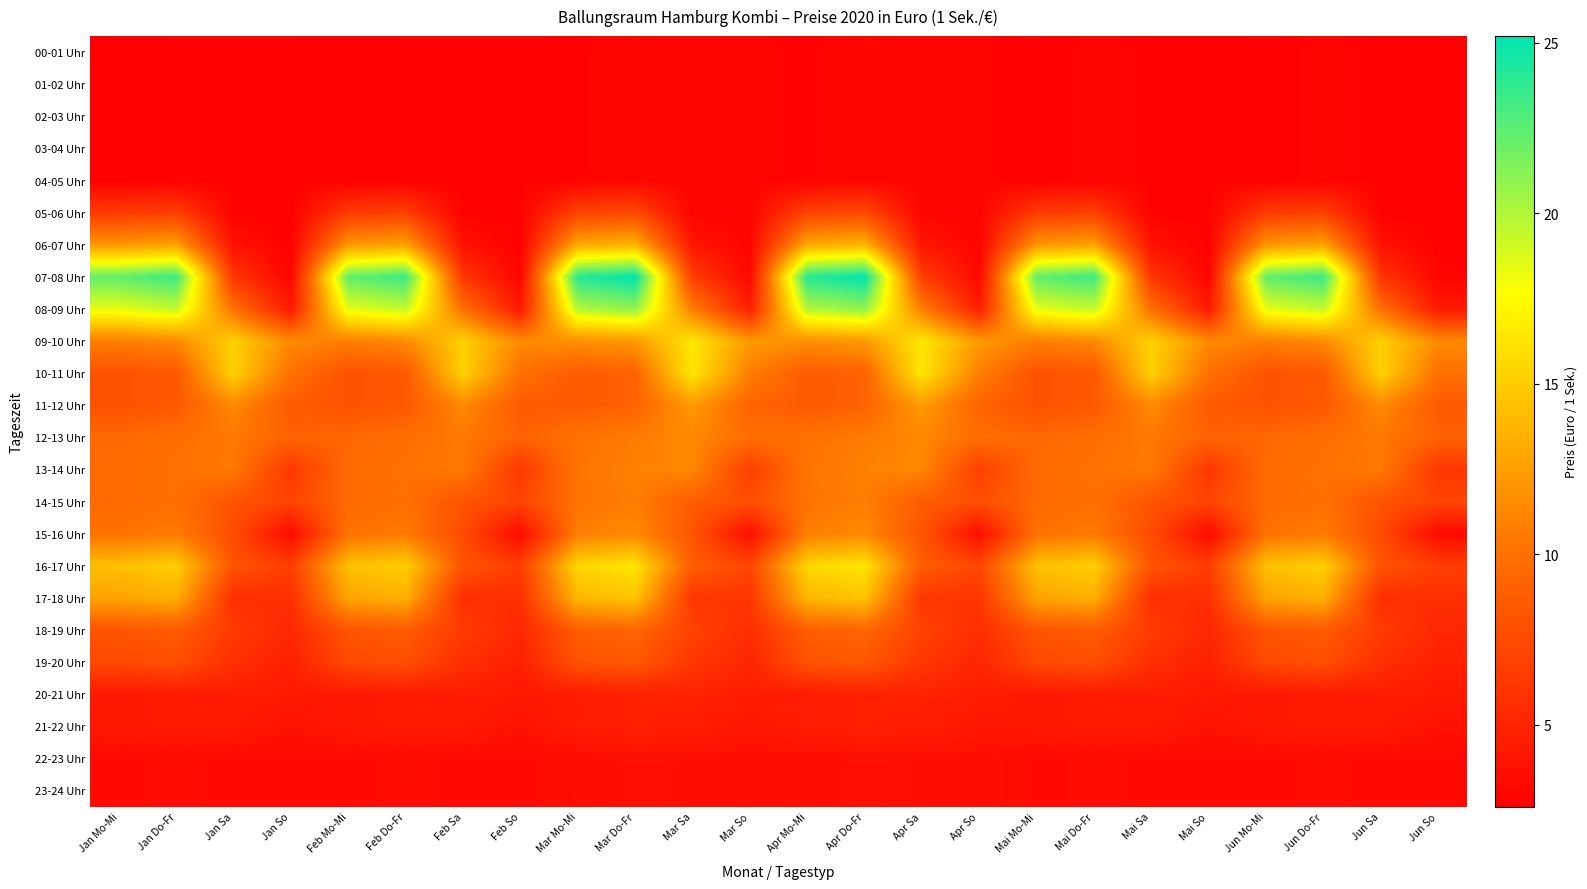

Reading left to right, what are all the values shown in this chart?

00-01 Uhr: Jan Mo-Mi=2.6	Jan Do-Fr=2.7	Jan Sa=2.7	Jan So=2.7	Feb Mo-Mi=2.6	Feb Do-Fr=2.7	Feb Sa=2.7	Feb So=2.7	Mar Mo-Mi=2.8	Mar Do-Fr=3.0	Mar Sa=2.9	Mar So=2.9	Apr Mo-Mi=2.8	Apr Do-Fr=3.0	Apr Sa=2.9	Apr So=2.9	Mai Mo-Mi=2.7	Mai Do-Fr=2.9	Mai Sa=2.8	Mai So=2.8	Jun Mo-Mi=2.7	Jun Do-Fr=2.9	Jun Sa=2.8	Jun So=2.8
01-02 Uhr: Jan Mo-Mi=2.6	Jan Do-Fr=2.7	Jan Sa=2.7	Jan So=2.7	Feb Mo-Mi=2.6	Feb Do-Fr=2.7	Feb Sa=2.7	Feb So=2.7	Mar Mo-Mi=2.8	Mar Do-Fr=3.0	Mar Sa=2.9	Mar So=2.9	Apr Mo-Mi=2.8	Apr Do-Fr=3.0	Apr Sa=2.9	Apr So=2.9	Mai Mo-Mi=2.7	Mai Do-Fr=2.9	Mai Sa=2.8	Mai So=2.8	Jun Mo-Mi=2.7	Jun Do-Fr=2.9	Jun Sa=2.8	Jun So=2.8
02-03 Uhr: Jan Mo-Mi=2.6	Jan Do-Fr=2.7	Jan Sa=2.7	Jan So=2.7	Feb Mo-Mi=2.6	Feb Do-Fr=2.7	Feb Sa=2.7	Feb So=2.7	Mar Mo-Mi=2.8	Mar Do-Fr=3.0	Mar Sa=2.9	Mar So=2.9	Apr Mo-Mi=2.8	Apr Do-Fr=3.0	Apr Sa=2.9	Apr So=2.9	Mai Mo-Mi=2.7	Mai Do-Fr=2.9	Mai Sa=2.8	Mai So=2.8	Jun Mo-Mi=2.7	Jun Do-Fr=2.9	Jun Sa=2.8	Jun So=2.8
03-04 Uhr: Jan Mo-Mi=2.6	Jan Do-Fr=2.7	Jan Sa=2.7	Jan So=2.7	Feb Mo-Mi=2.6	Feb Do-Fr=2.7	Feb Sa=2.7	Feb So=2.7	Mar Mo-Mi=2.8	Mar Do-Fr=3.0	Mar Sa=2.9	Mar So=2.9	Apr Mo-Mi=2.8	Apr Do-Fr=3.0	Apr Sa=2.9	Apr So=2.9	Mai Mo-Mi=2.7	Mai Do-Fr=2.9	Mai Sa=2.8	Mai So=2.8	Jun Mo-Mi=2.7	Jun Do-Fr=2.9	Jun Sa=2.8	Jun So=2.8
04-05 Uhr: Jan Mo-Mi=2.6	Jan Do-Fr=2.7	Jan Sa=2.7	Jan So=2.7	Feb Mo-Mi=2.6	Feb Do-Fr=2.7	Feb Sa=2.7	Feb So=2.7	Mar Mo-Mi=2.8	Mar Do-Fr=3.0	Mar Sa=2.9	Mar So=2.9	Apr Mo-Mi=2.8	Apr Do-Fr=3.0	Apr Sa=2.9	Apr So=2.9	Mai Mo-Mi=2.7	Mai Do-Fr=2.9	Mai Sa=2.8	Mai So=2.8	Jun Mo-Mi=2.7	Jun Do-Fr=2.9	Jun Sa=2.8	Jun So=2.8
05-06 Uhr: Jan Mo-Mi=6.5	Jan Do-Fr=6.8	Jan Sa=2.7	Jan So=2.7	Feb Mo-Mi=6.5	Feb Do-Fr=6.8	Feb Sa=2.7	Feb So=2.7	Mar Mo-Mi=7.0	Mar Do-Fr=7.4	Mar Sa=2.9	Mar So=2.9	Apr Mo-Mi=7.0	Apr Do-Fr=7.4	Apr Sa=2.9	Apr So=2.9	Mai Mo-Mi=6.5	Mai Do-Fr=6.8	Mai Sa=2.7	Mai So=2.7	Jun Mo-Mi=6.5	Jun Do-Fr=6.8	Jun Sa=2.7	Jun So=2.7
06-07 Uhr: Jan Mo-Mi=12.1	Jan Do-Fr=12.7	Jan Sa=3.8	Jan So=2.7	Feb Mo-Mi=12.1	Feb Do-Fr=12.7	Feb Sa=3.8	Feb So=2.7	Mar Mo-Mi=13.1	Mar Do-Fr=13.7	Mar Sa=4.1	Mar So=2.9	Apr Mo-Mi=13.1	Apr Do-Fr=13.7	Apr Sa=4.1	Apr So=2.9	Mai Mo-Mi=12.1	Mai Do-Fr=12.7	Mai Sa=3.8	Mai So=2.7	Jun Mo-Mi=12.1	Jun Do-Fr=12.7	Jun Sa=3.8	Jun So=2.7
07-08 Uhr: Jan Mo-Mi=22.3	Jan Do-Fr=23.4	Jan Sa=6.2	Jan So=2.9	Feb Mo-Mi=22.3	Feb Do-Fr=23.4	Feb Sa=6.2	Feb So=2.9	Mar Mo-Mi=24.0	Mar Do-Fr=25.2	Mar Sa=6.7	Mar So=3.1	Apr Mo-Mi=24.0	Apr Do-Fr=25.2	Apr Sa=6.7	Apr So=3.1	Mai Mo-Mi=22.3	Mai Do-Fr=23.4	Mai Sa=6.2	Mai So=2.9	Jun Mo-Mi=22.3	Jun Do-Fr=23.4	Jun Sa=6.2	Jun So=2.9
08-09 Uhr: Jan Mo-Mi=18.4	Jan Do-Fr=19.4	Jan Sa=10.0	Jan So=4.3	Feb Mo-Mi=18.4	Feb Do-Fr=19.4	Feb Sa=10.0	Feb So=4.3	Mar Mo-Mi=19.9	Mar Do-Fr=20.9	Mar Sa=10.8	Mar So=4.6	Apr Mo-Mi=19.9	Apr Do-Fr=20.9	Apr Sa=10.8	Apr So=4.6	Mai Mo-Mi=18.4	Mai Do-Fr=19.4	Mai Sa=10.0	Mai So=4.3	Jun Mo-Mi=18.4	Jun Do-Fr=19.4	Jun Sa=10.0	Jun So=4.3
09-10 Uhr: Jan Mo-Mi=10.8	Jan Do-Fr=11.4	Jan Sa=15.2	Jan So=11.4	Feb Mo-Mi=10.8	Feb Do-Fr=11.4	Feb Sa=15.2	Feb So=11.4	Mar Mo-Mi=11.7	Mar Do-Fr=12.2	Mar Sa=16.4	Mar So=12.3	Apr Mo-Mi=11.7	Apr Do-Fr=12.2	Apr Sa=16.4	Apr So=12.3	Mai Mo-Mi=10.8	Mai Do-Fr=11.4	Mai Sa=15.2	Mai So=11.4	Jun Mo-Mi=10.8	Jun Do-Fr=11.4	Jun Sa=15.2	Jun So=11.4
10-11 Uhr: Jan Mo-Mi=8.0	Jan Do-Fr=8.4	Jan Sa=15.2	Jan So=10.0	Feb Mo-Mi=8.0	Feb Do-Fr=8.4	Feb Sa=15.2	Feb So=10.0	Mar Mo-Mi=8.6	Mar Do-Fr=9.1	Mar Sa=16.4	Mar So=10.8	Apr Mo-Mi=8.6	Apr Do-Fr=9.1	Apr Sa=16.4	Apr So=10.8	Mai Mo-Mi=8.0	Mai Do-Fr=8.4	Mai Sa=15.2	Mai So=10.0	Jun Mo-Mi=8.0	Jun Do-Fr=8.4	Jun Sa=15.2	Jun So=10.0
11-12 Uhr: Jan Mo-Mi=8.0	Jan Do-Fr=8.4	Jan Sa=11.4	Jan So=8.6	Feb Mo-Mi=8.0	Feb Do-Fr=8.4	Feb Sa=11.4	Feb So=8.6	Mar Mo-Mi=8.6	Mar Do-Fr=9.1	Mar Sa=12.3	Mar So=9.2	Apr Mo-Mi=8.6	Apr Do-Fr=9.1	Apr Sa=12.3	Apr So=9.2	Mai Mo-Mi=8.0	Mai Do-Fr=8.4	Mai Sa=11.4	Mai So=8.6	Jun Mo-Mi=8.0	Jun Do-Fr=8.4	Jun Sa=11.4	Jun So=8.6
12-13 Uhr: Jan Mo-Mi=9.4	Jan Do-Fr=9.9	Jan Sa=10.5	Jan So=9.1	Feb Mo-Mi=9.4	Feb Do-Fr=9.9	Feb Sa=10.5	Feb So=9.1	Mar Mo-Mi=10.1	Mar Do-Fr=10.7	Mar Sa=11.3	Mar So=9.8	Apr Mo-Mi=10.1	Apr Do-Fr=10.7	Apr Sa=11.3	Apr So=9.8	Mai Mo-Mi=9.4	Mai Do-Fr=9.9	Mai Sa=10.5	Mai So=9.1	Jun Mo-Mi=9.4	Jun Do-Fr=9.9	Jun Sa=10.5	Jun So=9.1
13-14 Uhr: Jan Mo-Mi=9.6	Jan Do-Fr=10.1	Jan Sa=10.5	Jan So=6.3	Feb Mo-Mi=9.6	Feb Do-Fr=10.1	Feb Sa=10.5	Feb So=6.3	Mar Mo-Mi=10.3	Mar Do-Fr=10.9	Mar Sa=11.3	Mar So=6.8	Apr Mo-Mi=10.3	Apr Do-Fr=10.9	Apr Sa=11.3	Apr So=6.8	Mai Mo-Mi=9.6	Mai Do-Fr=10.1	Mai Sa=10.5	Mai So=6.3	Jun Mo-Mi=9.6	Jun Do-Fr=10.1	Jun Sa=10.5	Jun So=6.3
14-15 Uhr: Jan Mo-Mi=9.5	Jan Do-Fr=10.0	Jan Sa=8.1	Jan So=7.1	Feb Mo-Mi=9.5	Feb Do-Fr=10.0	Feb Sa=8.1	Feb So=7.1	Mar Mo-Mi=10.2	Mar Do-Fr=10.8	Mar Sa=8.7	Mar So=7.7	Apr Mo-Mi=10.2	Apr Do-Fr=10.8	Apr Sa=8.7	Apr So=7.7	Mai Mo-Mi=9.5	Mai Do-Fr=10.0	Mai Sa=8.1	Mai So=7.1	Jun Mo-Mi=9.5	Jun Do-Fr=10.0	Jun Sa=8.1	Jun So=7.1
15-16 Uhr: Jan Mo-Mi=10.1	Jan Do-Fr=10.6	Jan Sa=7.6	Jan So=3.3	Feb Mo-Mi=10.1	Feb Do-Fr=10.6	Feb Sa=7.6	Feb So=3.3	Mar Mo-Mi=10.8	Mar Do-Fr=11.4	Mar Sa=8.2	Mar So=3.6	Apr Mo-Mi=10.8	Apr Do-Fr=11.4	Apr Sa=8.2	Apr So=3.6	Mai Mo-Mi=10.1	Mai Do-Fr=10.6	Mai Sa=7.6	Mai So=3.3	Jun Mo-Mi=10.1	Jun Do-Fr=10.6	Jun Sa=7.6	Jun So=3.3
16-17 Uhr: Jan Mo-Mi=14.3	Jan Do-Fr=15.1	Jan Sa=8.1	Jan So=6.7	Feb Mo-Mi=14.3	Feb Do-Fr=15.1	Feb Sa=8.1	Feb So=6.7	Mar Mo-Mi=15.5	Mar Do-Fr=16.3	Mar Sa=8.7	Mar So=7.2	Apr Mo-Mi=15.5	Apr Do-Fr=16.3	Apr Sa=8.7	Apr So=7.2	Mai Mo-Mi=14.3	Mai Do-Fr=15.1	Mai Sa=8.1	Mai So=6.7	Jun Mo-Mi=14.3	Jun Do-Fr=15.1	Jun Sa=8.1	Jun So=6.7
17-18 Uhr: Jan Mo-Mi=12.8	Jan Do-Fr=13.4	Jan Sa=5.7	Jan So=5.7	Feb Mo-Mi=12.8	Feb Do-Fr=13.4	Feb Sa=5.7	Feb So=5.7	Mar Mo-Mi=13.8	Mar Do-Fr=14.5	Mar Sa=6.2	Mar So=6.2	Apr Mo-Mi=13.8	Apr Do-Fr=14.5	Apr Sa=6.2	Apr So=6.2	Mai Mo-Mi=12.8	Mai Do-Fr=13.4	Mai Sa=5.7	Mai So=5.7	Jun Mo-Mi=12.8	Jun Do-Fr=13.4	Jun Sa=5.7	Jun So=5.7
18-19 Uhr: Jan Mo-Mi=8.2	Jan Do-Fr=8.6	Jan Sa=6.5	Jan So=5.2	Feb Mo-Mi=8.2	Feb Do-Fr=8.6	Feb Sa=6.5	Feb So=5.2	Mar Mo-Mi=8.8	Mar Do-Fr=9.3	Mar Sa=7.0	Mar So=5.6	Apr Mo-Mi=8.8	Apr Do-Fr=9.3	Apr Sa=7.0	Apr So=5.6	Mai Mo-Mi=8.2	Mai Do-Fr=8.6	Mai Sa=6.5	Mai So=5.2	Jun Mo-Mi=8.2	Jun Do-Fr=8.6	Jun Sa=6.5	Jun So=5.2
19-20 Uhr: Jan Mo-Mi=7.4	Jan Do-Fr=7.8	Jan Sa=5.7	Jan So=4.8	Feb Mo-Mi=7.4	Feb Do-Fr=7.8	Feb Sa=5.7	Feb So=4.8	Mar Mo-Mi=8.0	Mar Do-Fr=8.4	Mar Sa=6.2	Mar So=5.1	Apr Mo-Mi=8.0	Apr Do-Fr=8.4	Apr Sa=6.2	Apr So=5.1	Mai Mo-Mi=7.4	Mai Do-Fr=7.8	Mai Sa=5.7	Mai So=4.8	Jun Mo-Mi=7.4	Jun Do-Fr=7.8	Jun Sa=5.7	Jun So=4.8
20-21 Uhr: Jan Mo-Mi=4.2	Jan Do-Fr=4.4	Jan Sa=4.6	Jan So=4.3	Feb Mo-Mi=4.2	Feb Do-Fr=4.4	Feb Sa=4.6	Feb So=4.3	Mar Mo-Mi=4.5	Mar Do-Fr=4.8	Mar Sa=4.9	Mar So=4.6	Apr Mo-Mi=4.5	Apr Do-Fr=4.8	Apr Sa=4.9	Apr So=4.6	Mai Mo-Mi=4.2	Mai Do-Fr=4.4	Mai Sa=4.6	Mai So=4.3	Jun Mo-Mi=4.2	Jun Do-Fr=4.4	Jun Sa=4.6	Jun So=4.3
21-22 Uhr: Jan Mo-Mi=4.2	Jan Do-Fr=4.4	Jan Sa=4.3	Jan So=3.8	Feb Mo-Mi=4.2	Feb Do-Fr=4.4	Feb Sa=4.3	Feb So=3.8	Mar Mo-Mi=4.5	Mar Do-Fr=4.8	Mar Sa=4.6	Mar So=4.1	Apr Mo-Mi=4.5	Apr Do-Fr=4.8	Apr Sa=4.6	Apr So=4.1	Mai Mo-Mi=4.2	Mai Do-Fr=4.4	Mai Sa=4.3	Mai So=3.8	Jun Mo-Mi=4.2	Jun Do-Fr=4.4	Jun Sa=4.3	Jun So=3.8
22-23 Uhr: Jan Mo-Mi=3.3	Jan Do-Fr=3.4	Jan Sa=3.3	Jan So=3.3	Feb Mo-Mi=3.3	Feb Do-Fr=3.4	Feb Sa=3.3	Feb So=3.3	Mar Mo-Mi=3.5	Mar Do-Fr=3.7	Mar Sa=3.6	Mar So=3.6	Apr Mo-Mi=3.5	Apr Do-Fr=3.7	Apr Sa=3.6	Apr So=3.6	Mai Mo-Mi=3.3	Mai Do-Fr=3.4	Mai Sa=3.3	Mai So=3.3	Jun Mo-Mi=3.3	Jun Do-Fr=3.4	Jun Sa=3.3	Jun So=3.3
23-24 Uhr: Jan Mo-Mi=3.3	Jan Do-Fr=3.4	Jan Sa=3.3	Jan So=3.3	Feb Mo-Mi=3.3	Feb Do-Fr=3.4	Feb Sa=3.3	Feb So=3.3	Mar Mo-Mi=3.5	Mar Do-Fr=3.7	Mar Sa=3.6	Mar So=3.6	Apr Mo-Mi=3.5	Apr Do-Fr=3.7	Apr Sa=3.6	Apr So=3.6	Mai Mo-Mi=3.3	Mai Do-Fr=3.4	Mai Sa=3.3	Mai So=3.3	Jun Mo-Mi=3.3	Jun Do-Fr=3.4	Jun Sa=3.3	Jun So=3.3